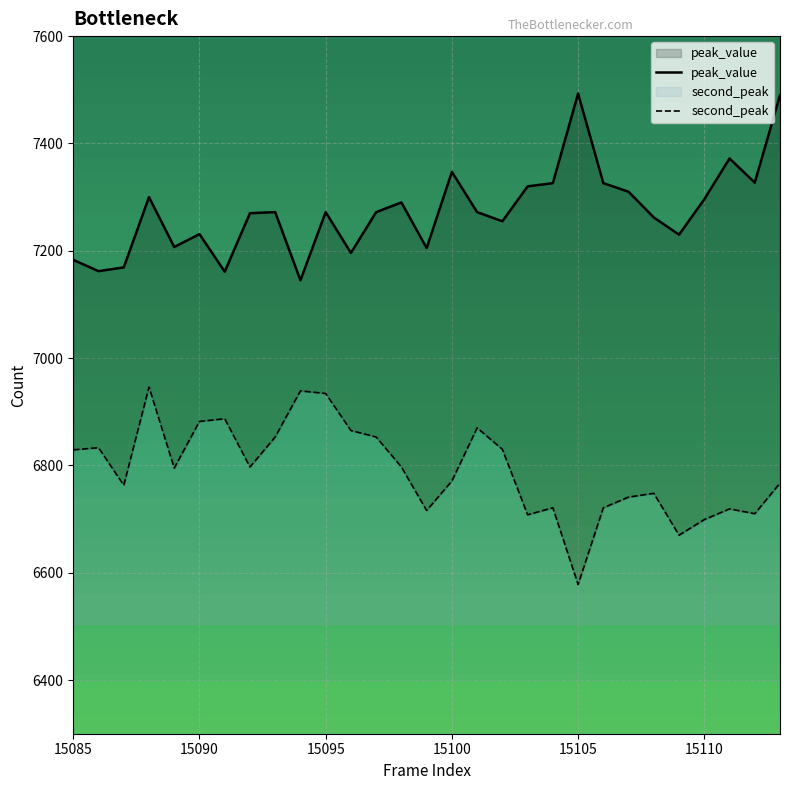

What is the difference between the maximum and second lowest values in the second_peak series?

276